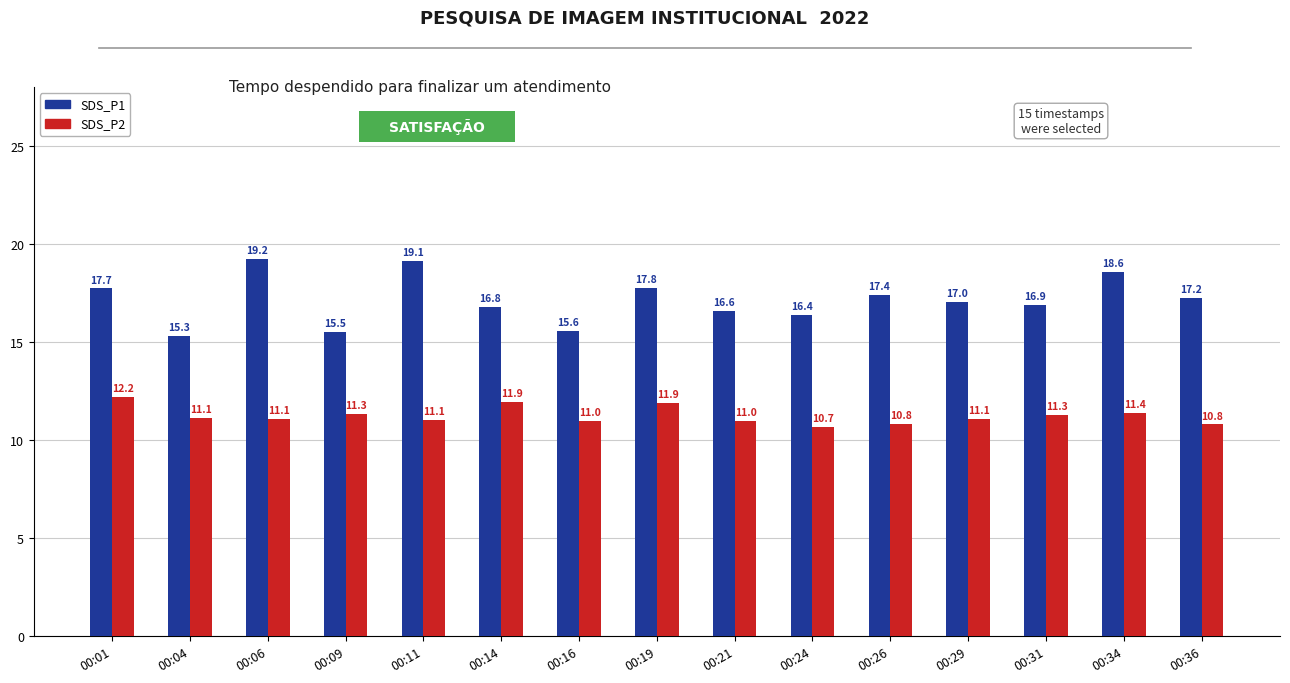

What is the sum of the SDS_P1 values at 00:31 and 00:34?

35.5